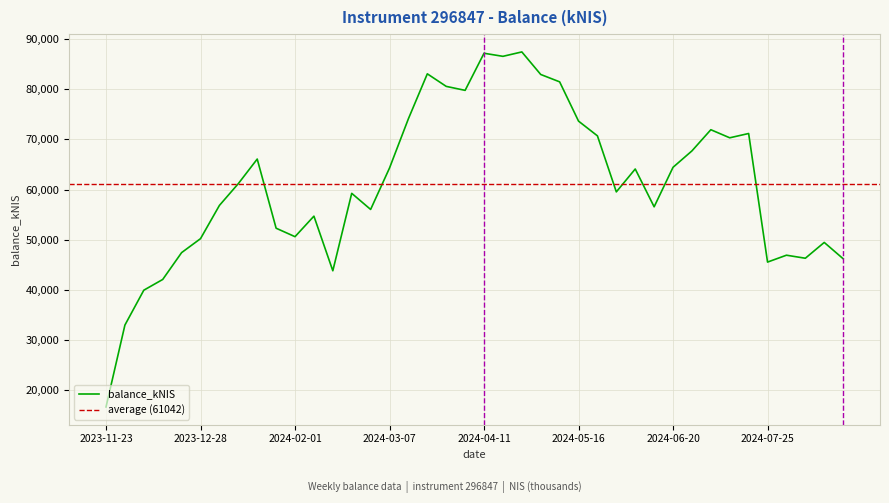

At which label does the data first exceed 61171?

2024-01-11